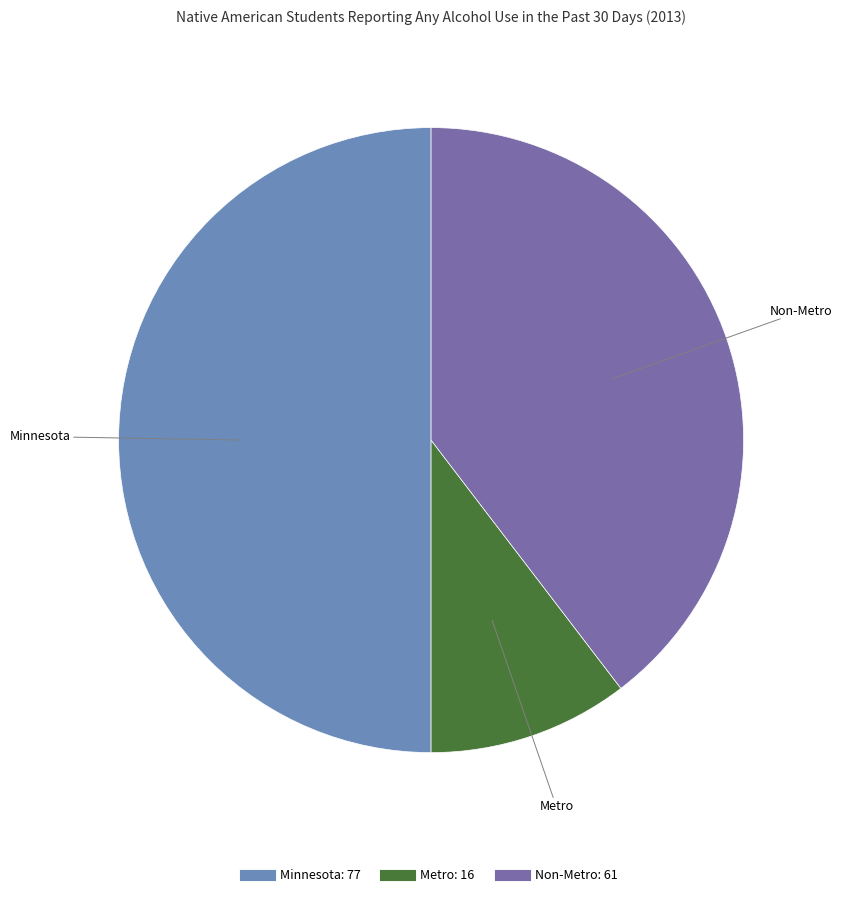

The Minnesota slice represents 50% of the pie. True or false?

True